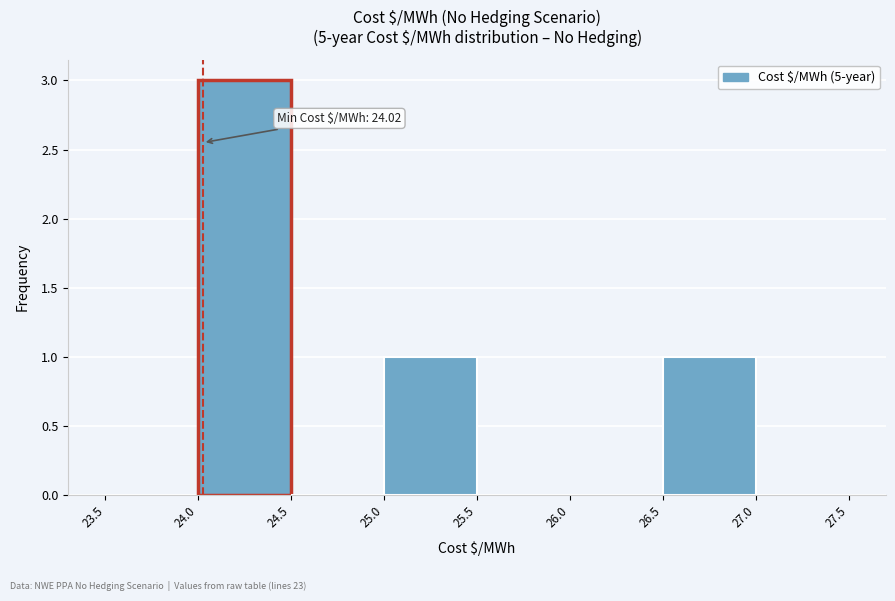

Which range on the x-axis has the tallest bar?

24.0 to 24.5